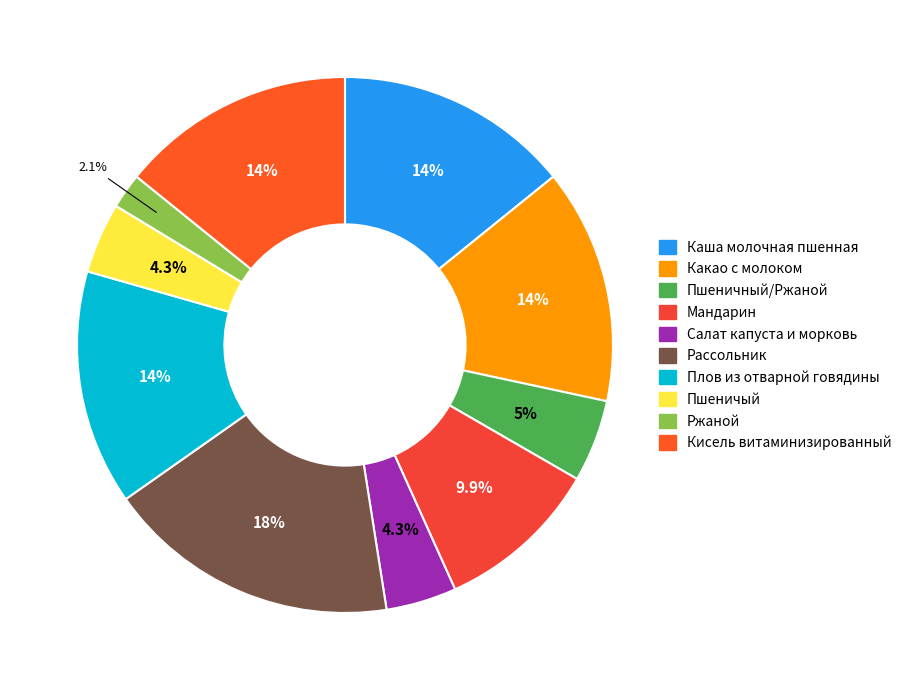

How many segments does this pie chart have?

10